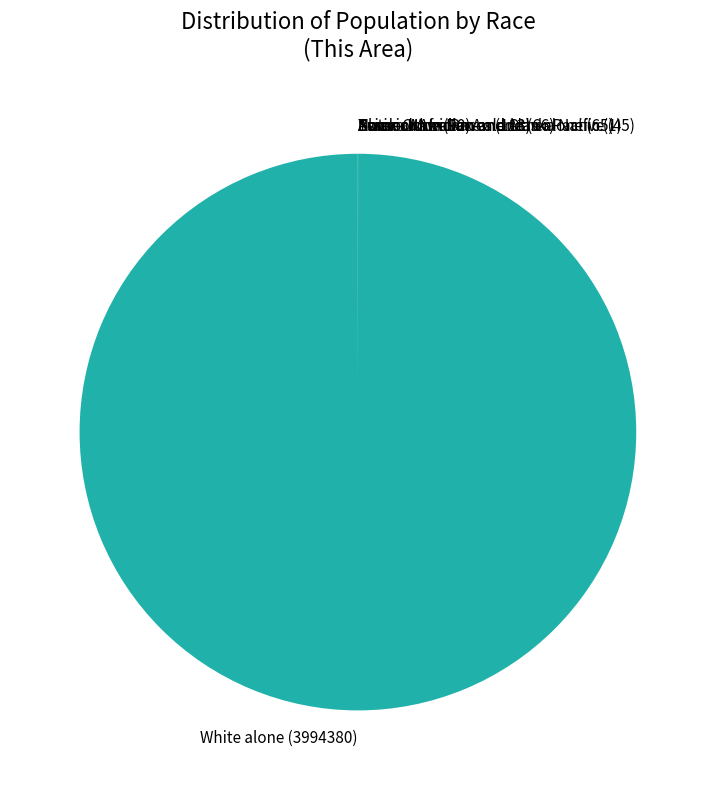

Which slice is the largest?

White alone